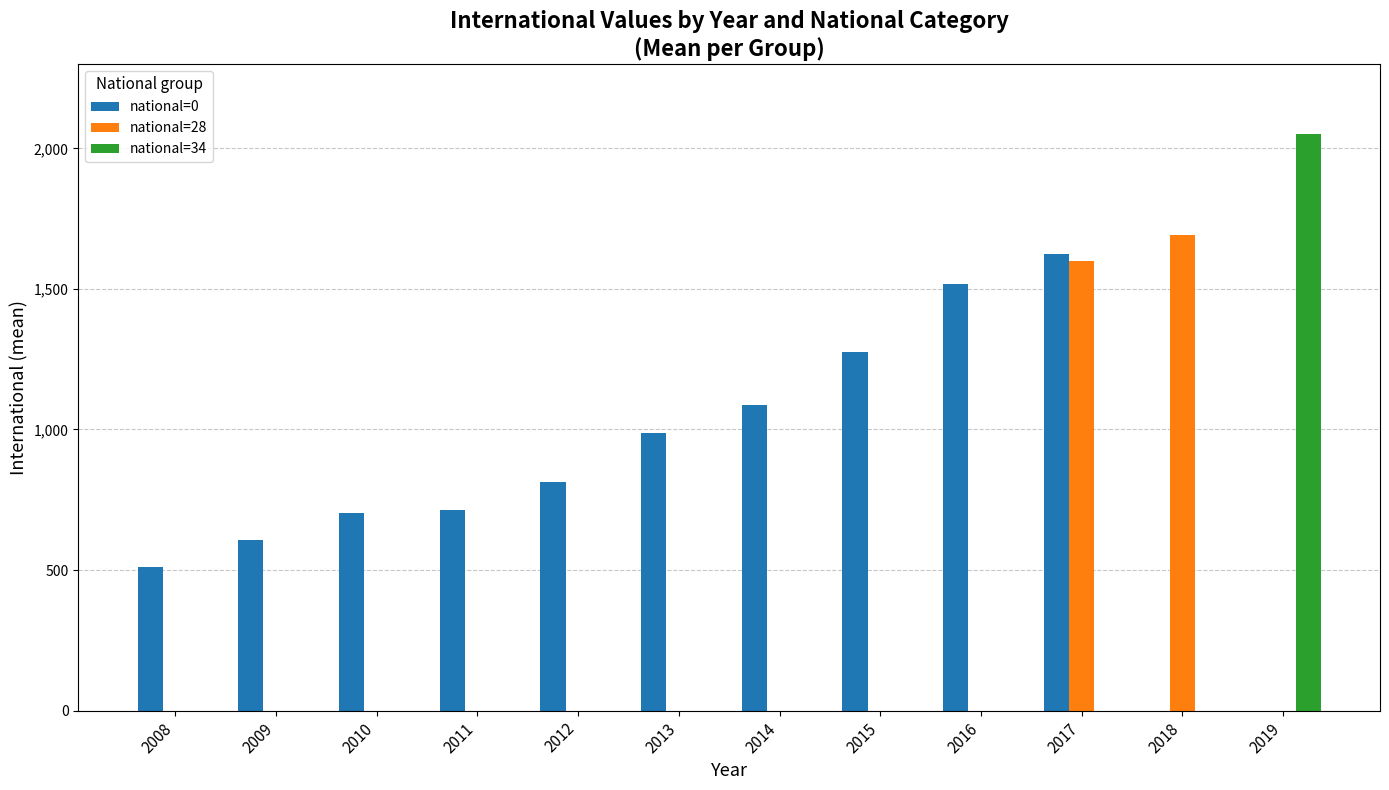

The value of national=0 at 2014 is 1086.5. True or false?

True